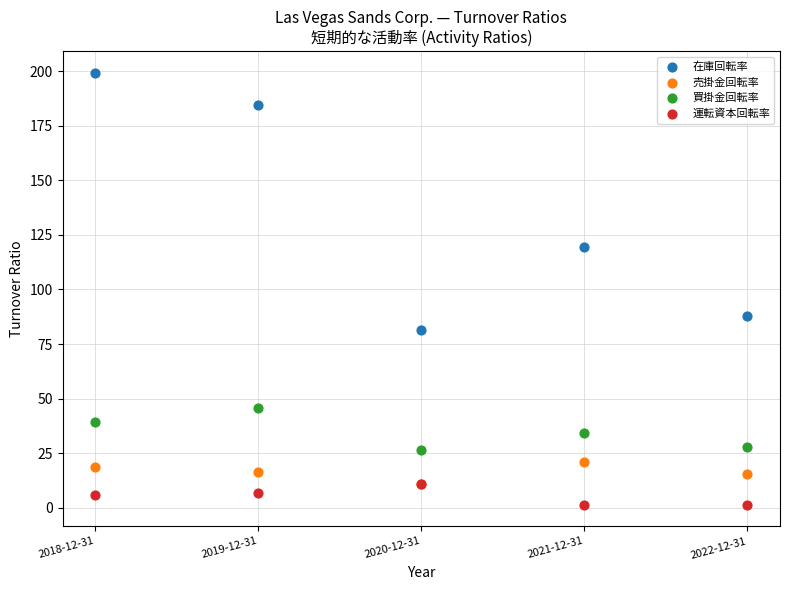

In the 在庫回転率 series, what Y value is closest to 140?

119.4